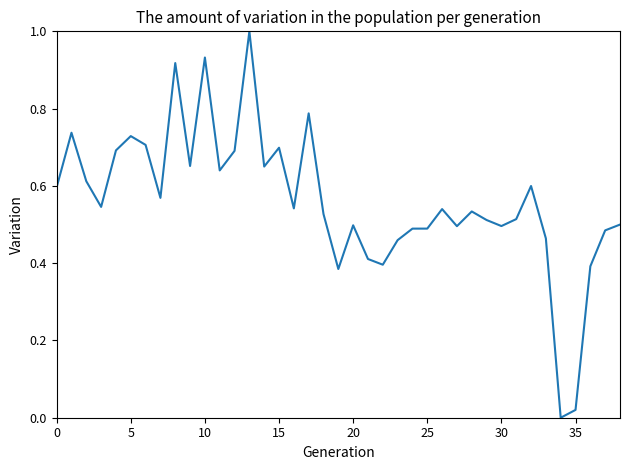

What is the greatest value displayed?

1.0